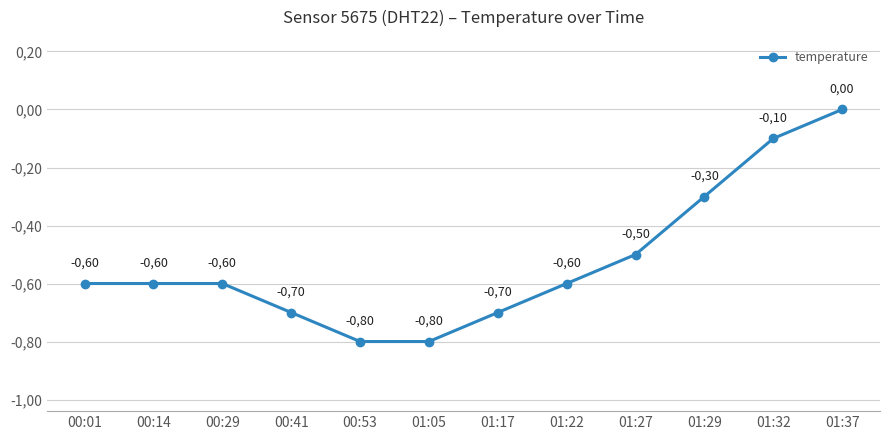

How many values are below 0?

11